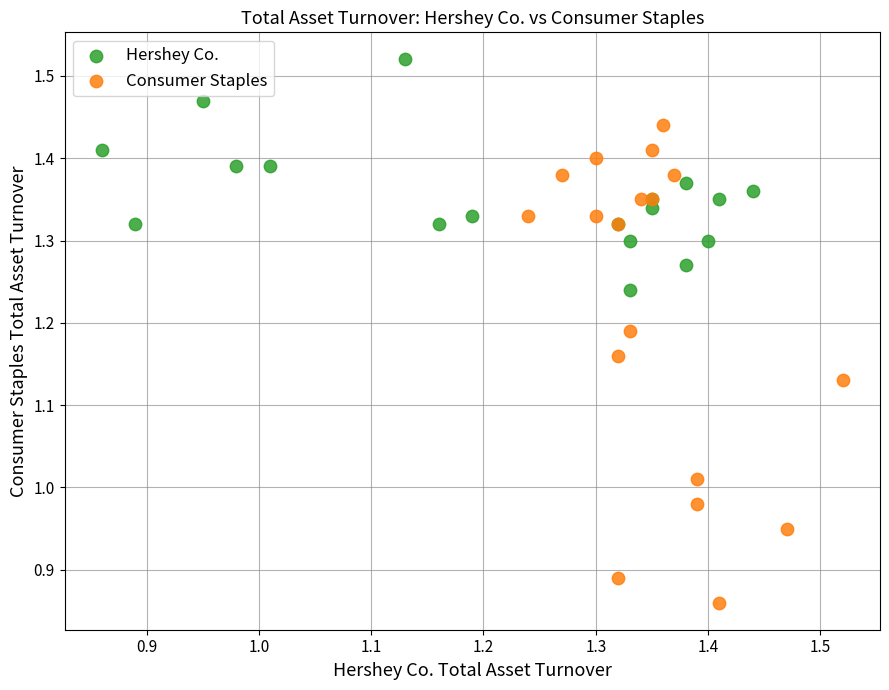

What are all the series names shown in the legend?

Hershey Co., Consumer Staples